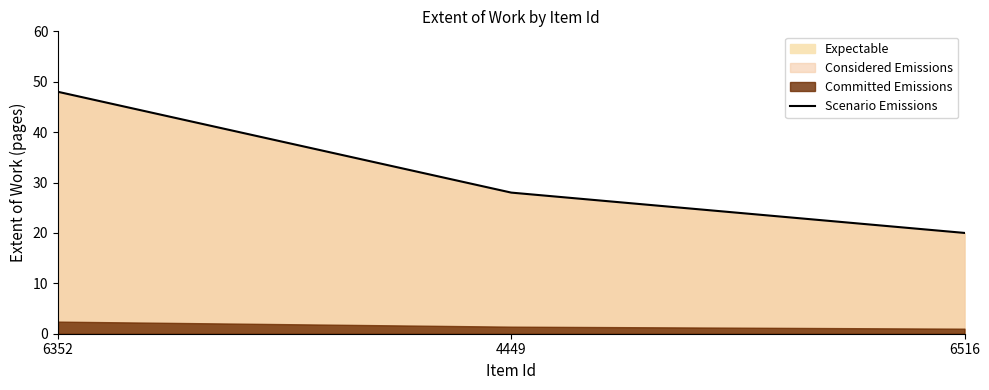

Reading left to right, transcribe all the data shown in this chart.

48	28	20